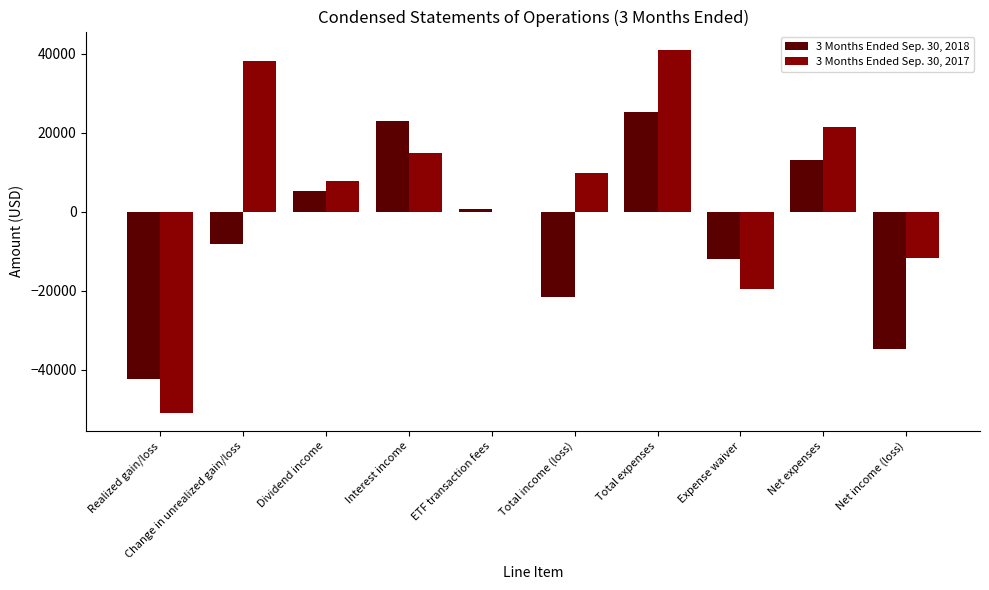

The 3 Months Ended Sep. 30, 2017 series shows -17947 at Net income (loss). True or false?

False